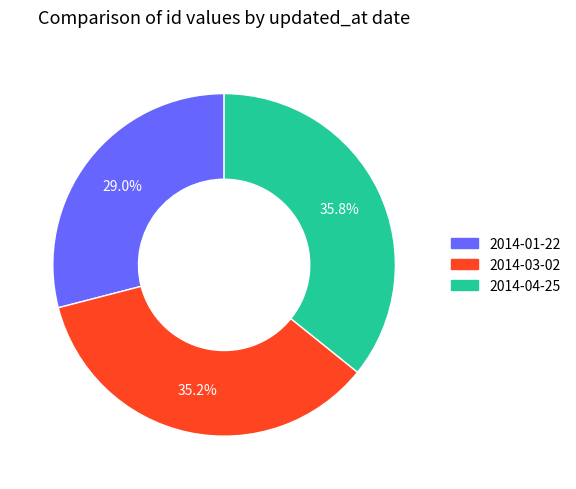

True or false: 2014-01-22 accounts for 23% of the total.

False